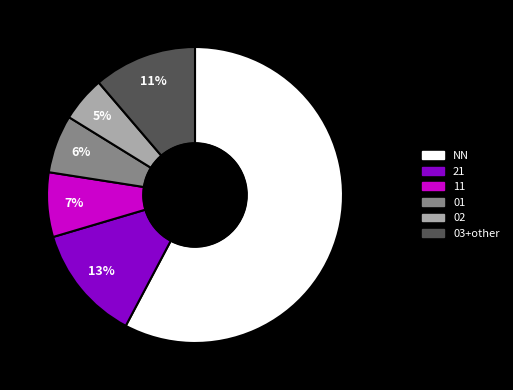

Count the number of slices in the pie.

6